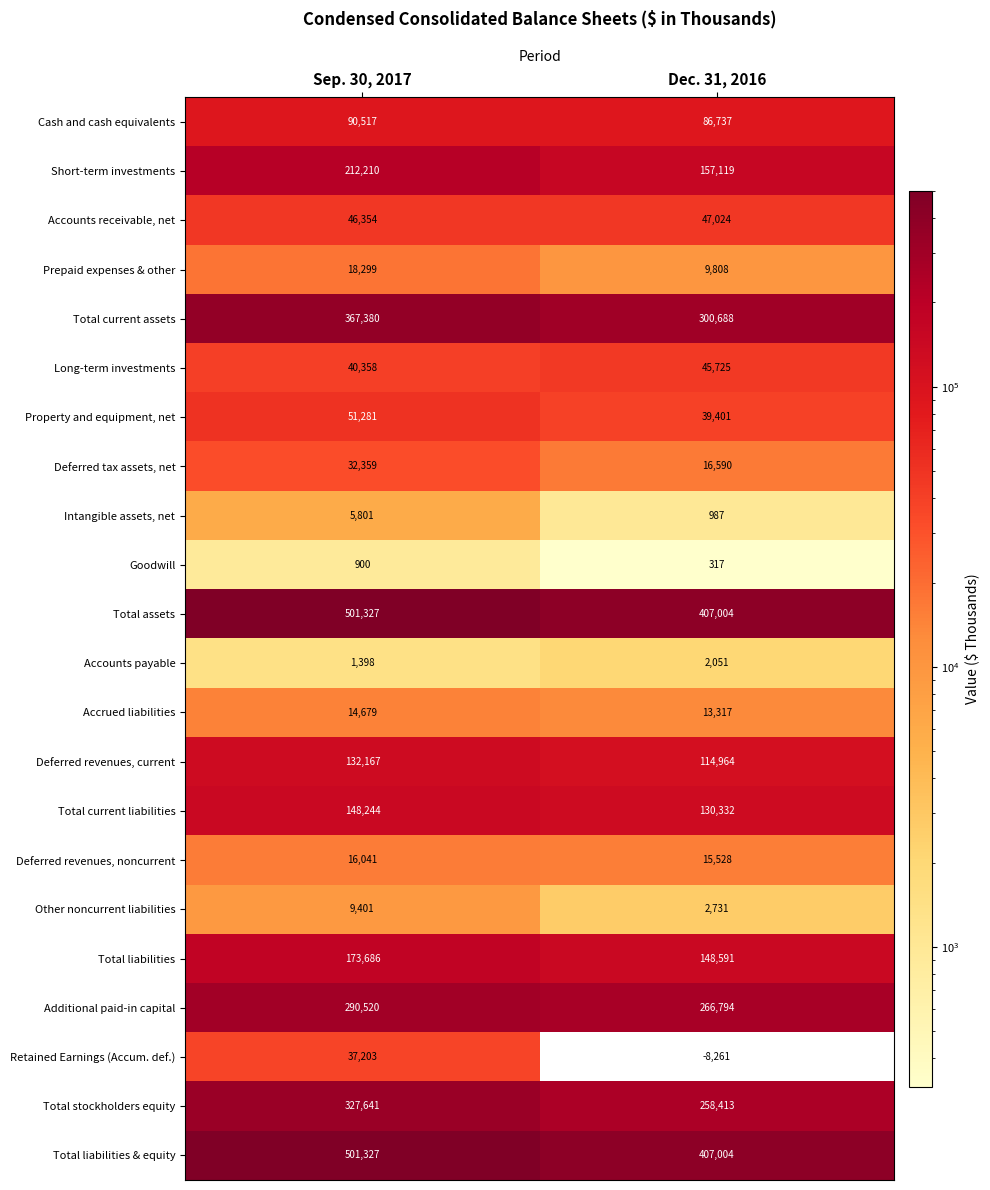

At which label is Accounts payable closest to 1724?

Sep. 30, 2017